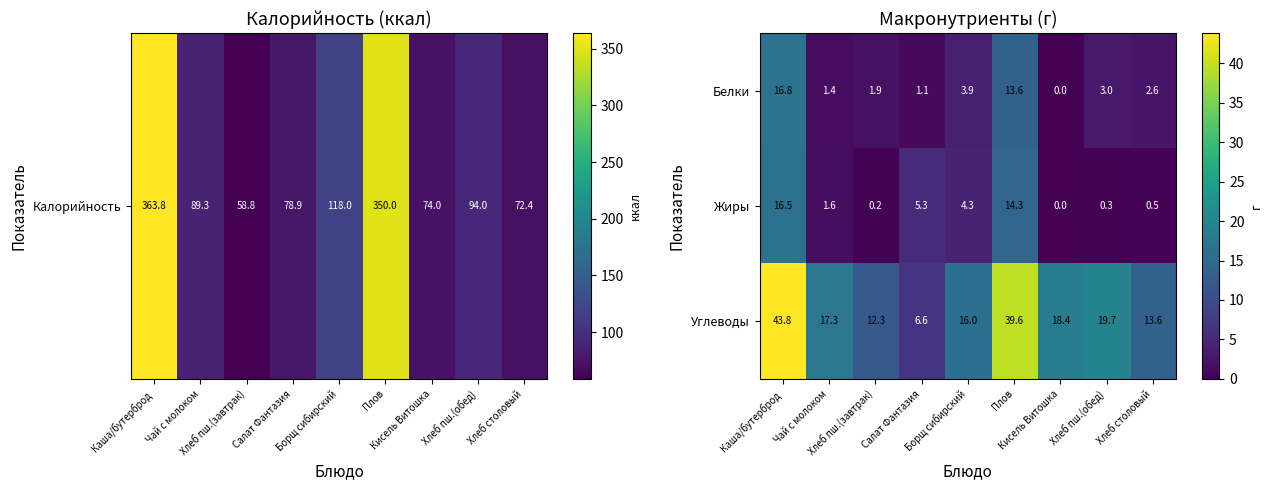

Which series has the largest range (max minus min)?

Углеводы